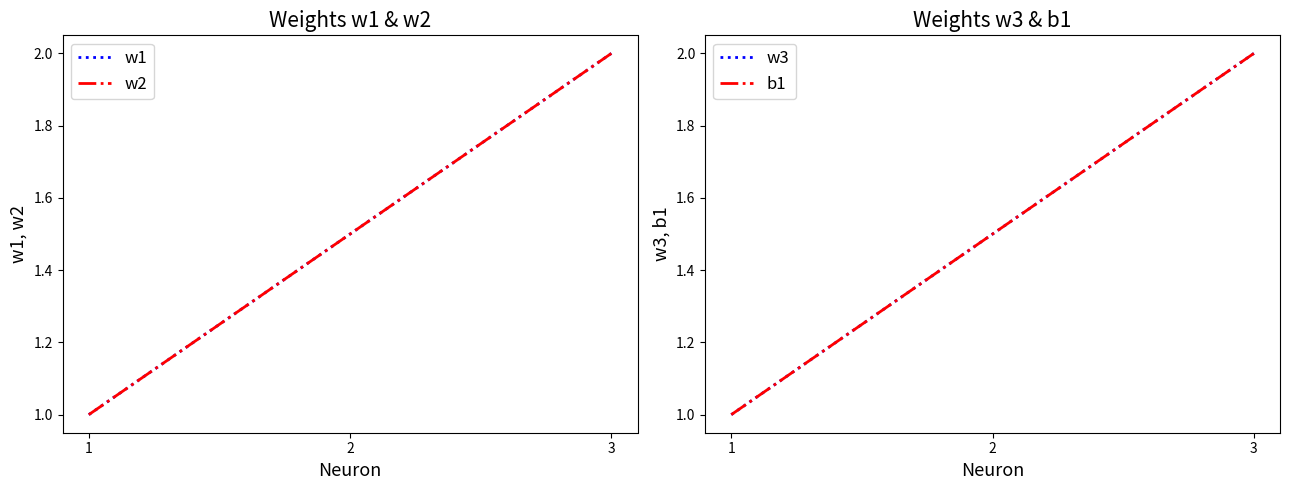

Which category has the lowest value in the b1 series?

1